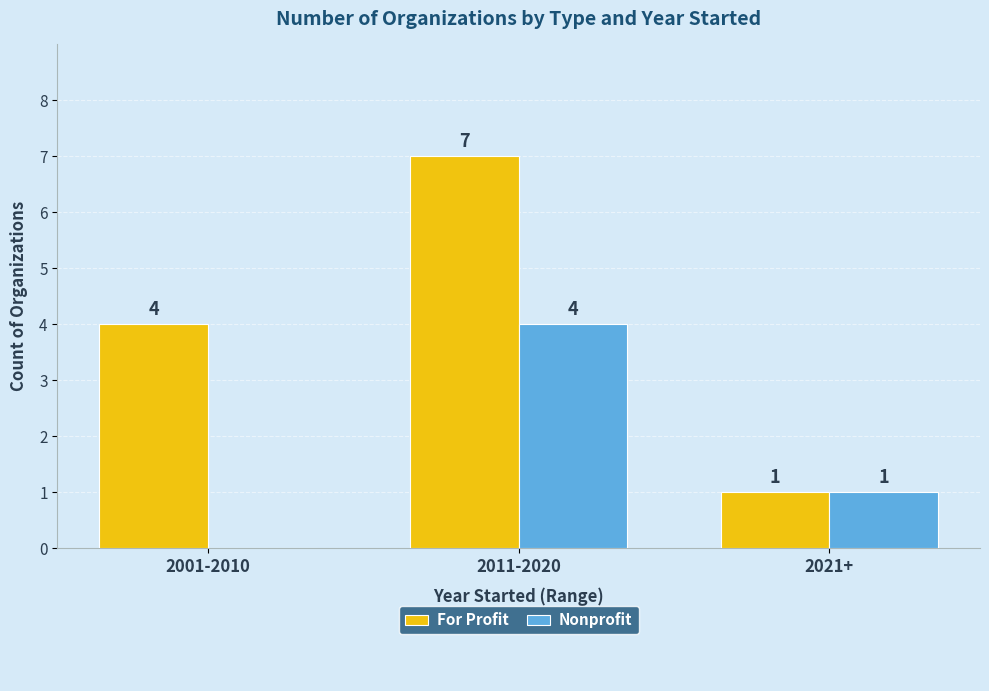

Reading left to right, what are all the values shown in this chart?

For Profit: 2001-2010=4	2011-2020=7	2021+=1
Nonprofit: 2001-2010=0	2011-2020=4	2021+=1